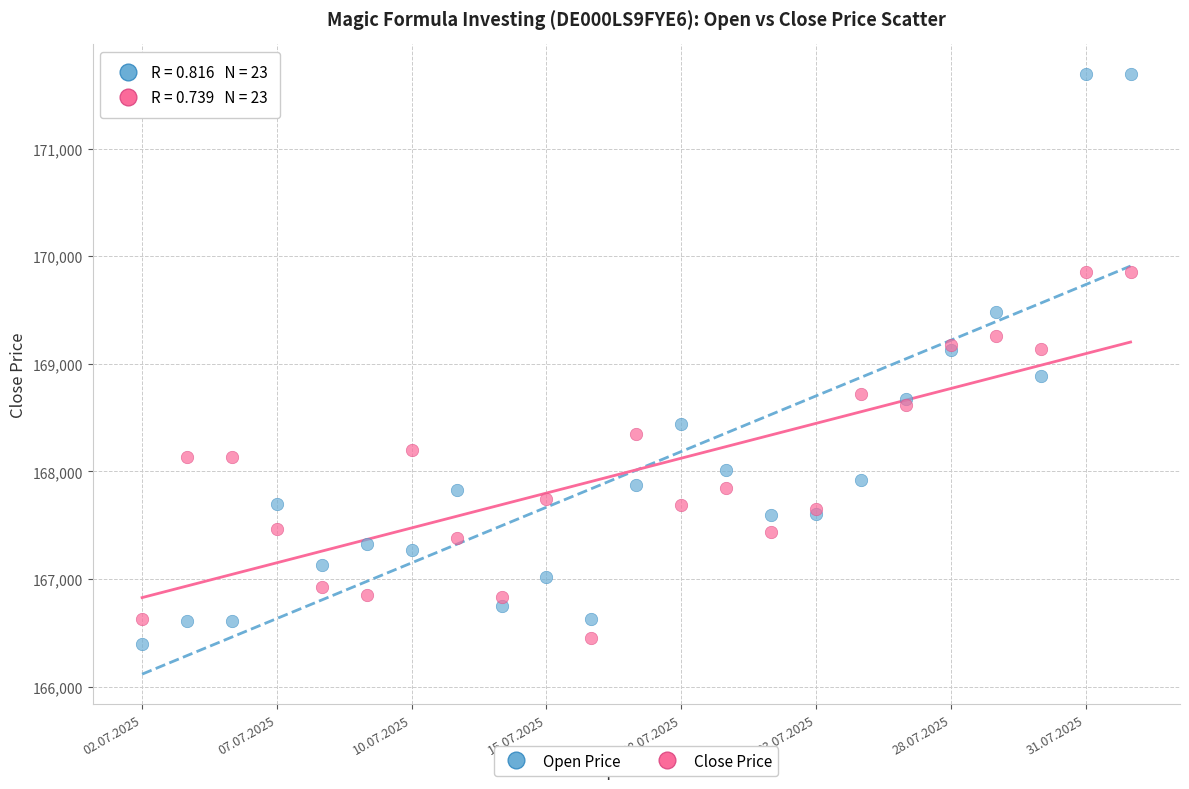

Which series contains the highest Y value?

Open Price